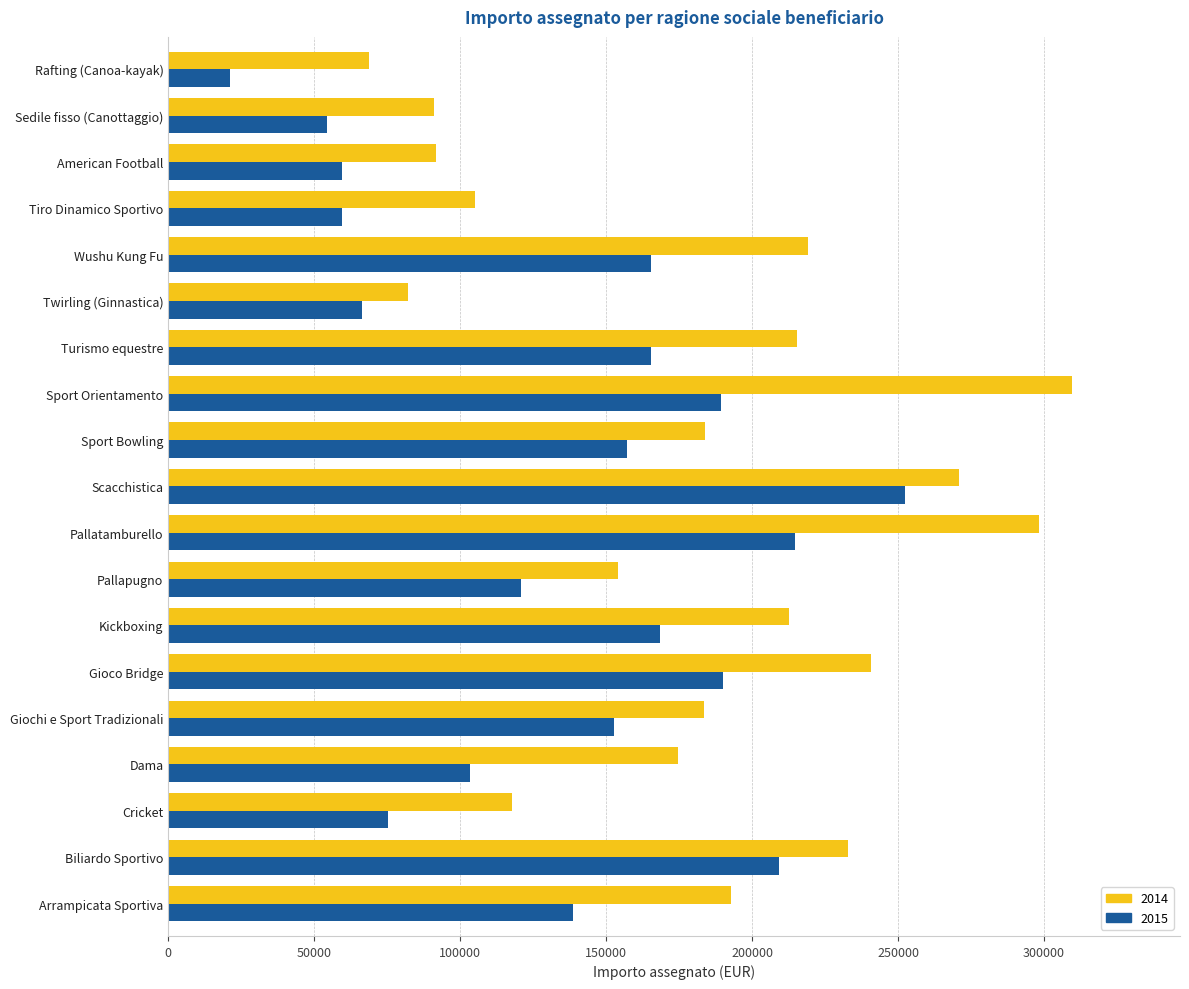

What is the difference between the maximum and second lowest values in the 2014 series?

227502